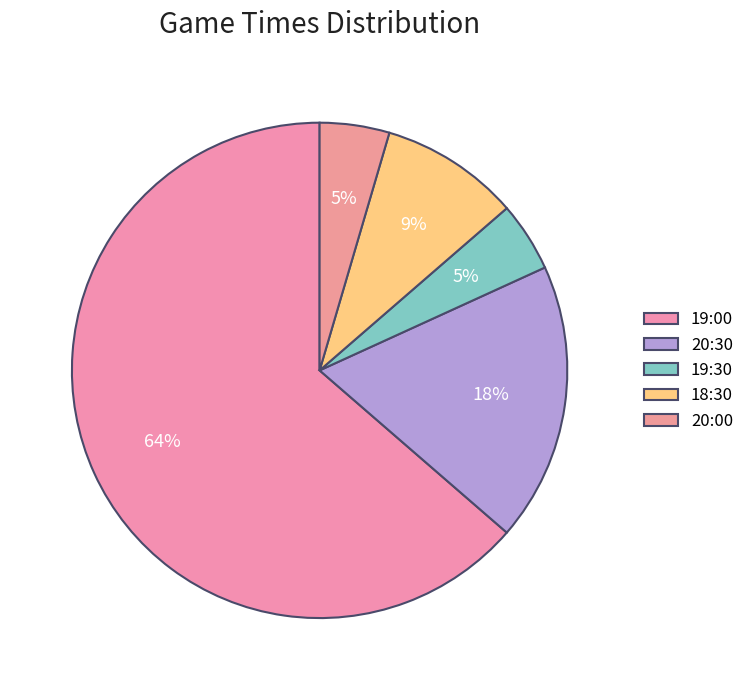

What percentage is NOT represented by 20:00?

95.5%